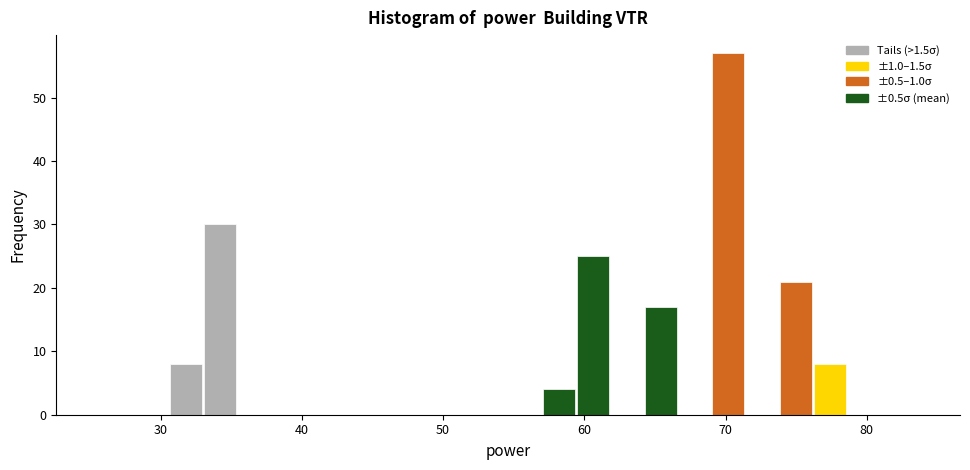

Around what value on the x-axis is the tallest bar? Give the approximate position of its centre, as read against the axis.

70